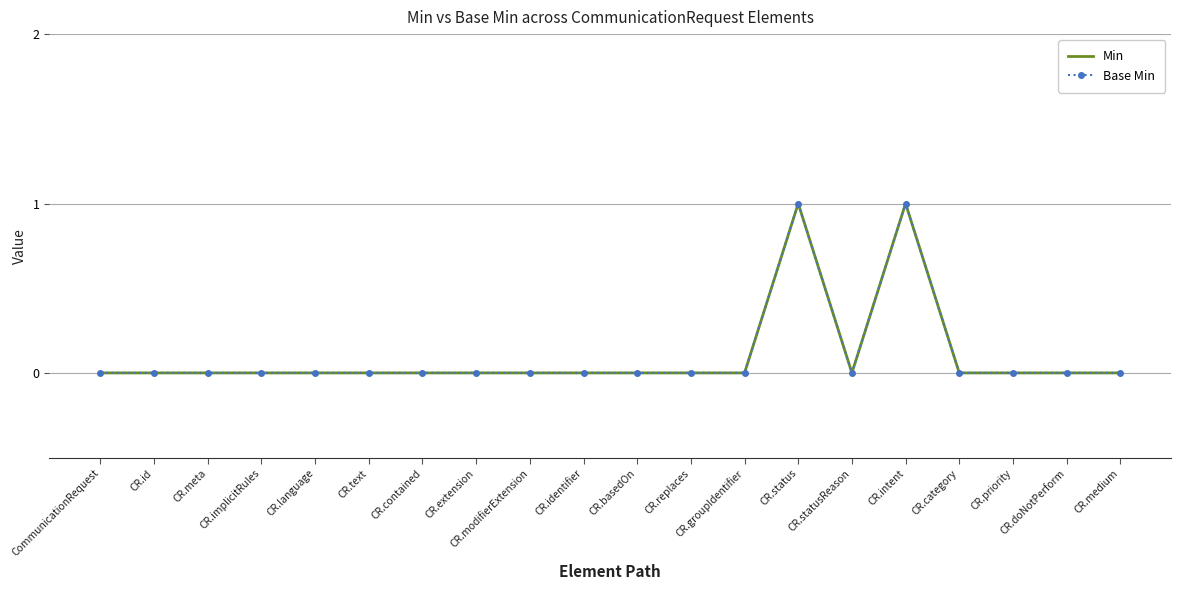

Reading right to left, what are all the values shown in this chart?

Min: 0	0	0	0	1	0	1	0	0	0	0	0	0	0	0	0	0	0	0	0
Base Min: 0	0	0	0	1	0	1	0	0	0	0	0	0	0	0	0	0	0	0	0